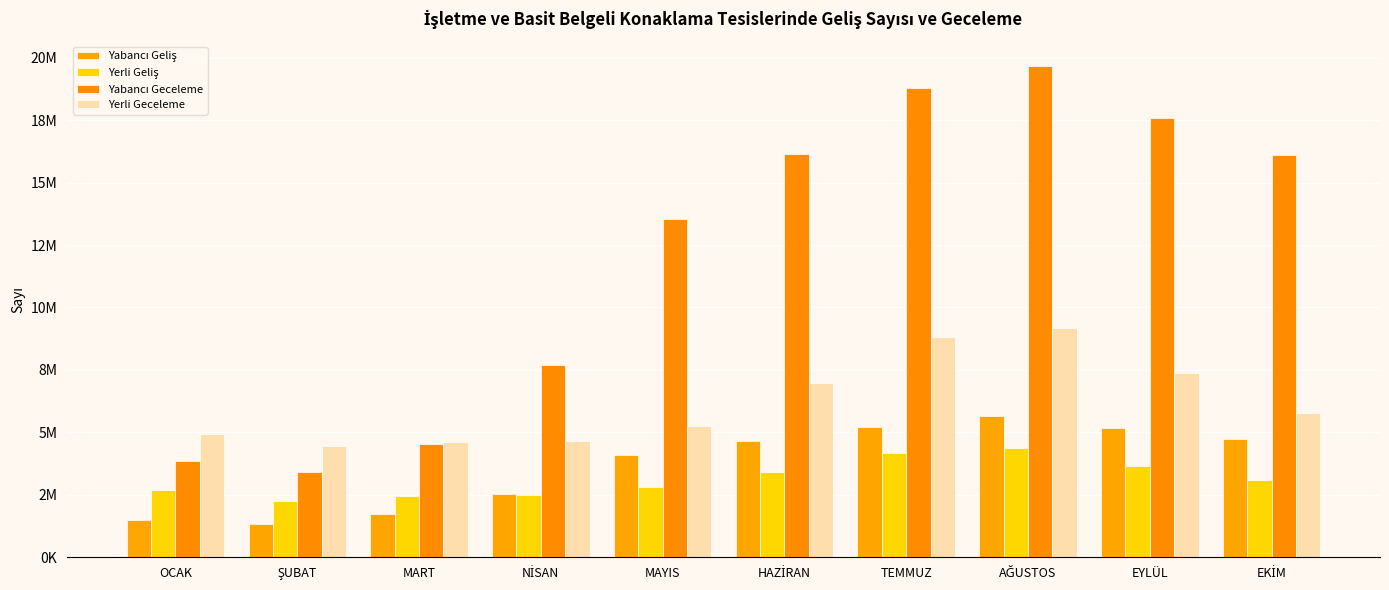

Which series has the largest total across all categories?

Yabancı Geceleme